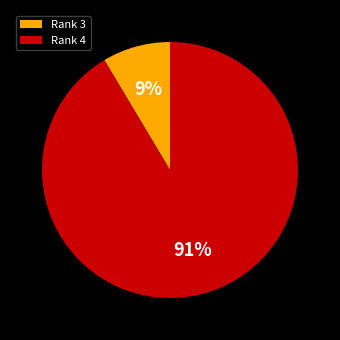

Rank the categories by value from lowest to highest.

Rank 3, Rank 4